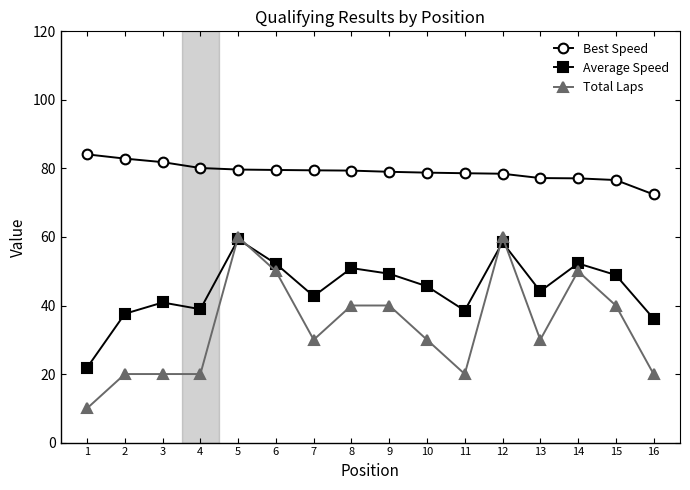

At which category does the chart reach its minimum across all series?

1